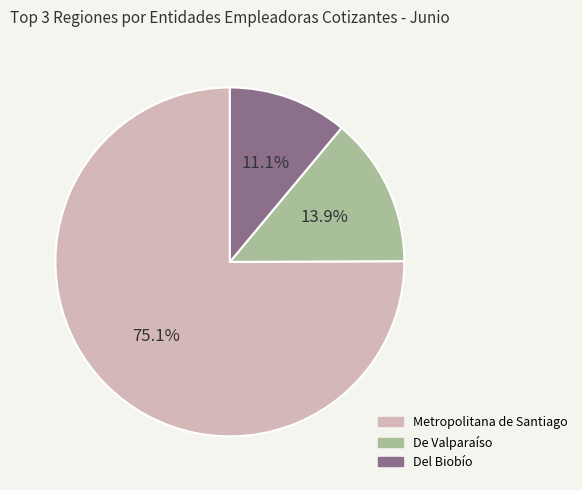

What is the ratio of the value at De Valparaíso to the value at Del Biobío?

1.3